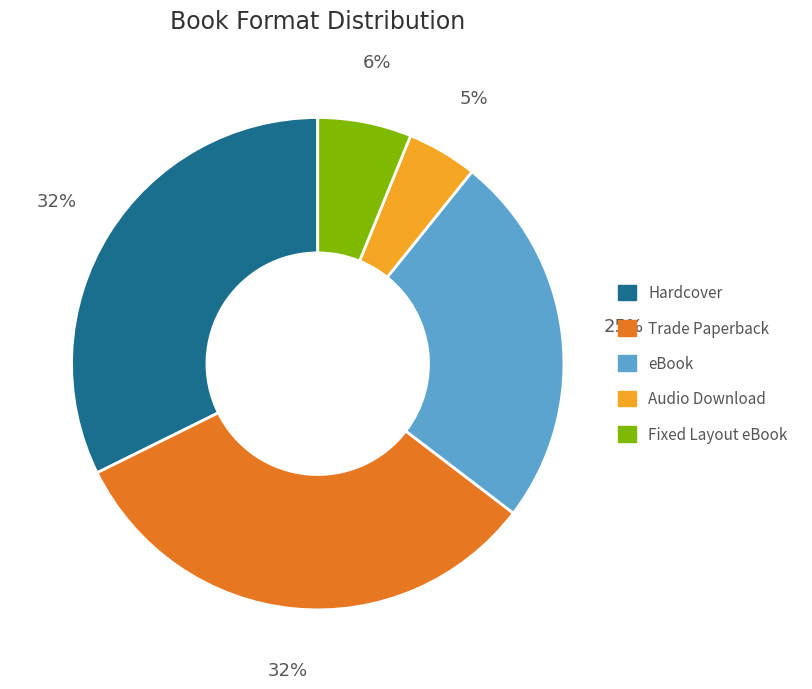

To the nearest percent, what is the average slice percentage?

20%